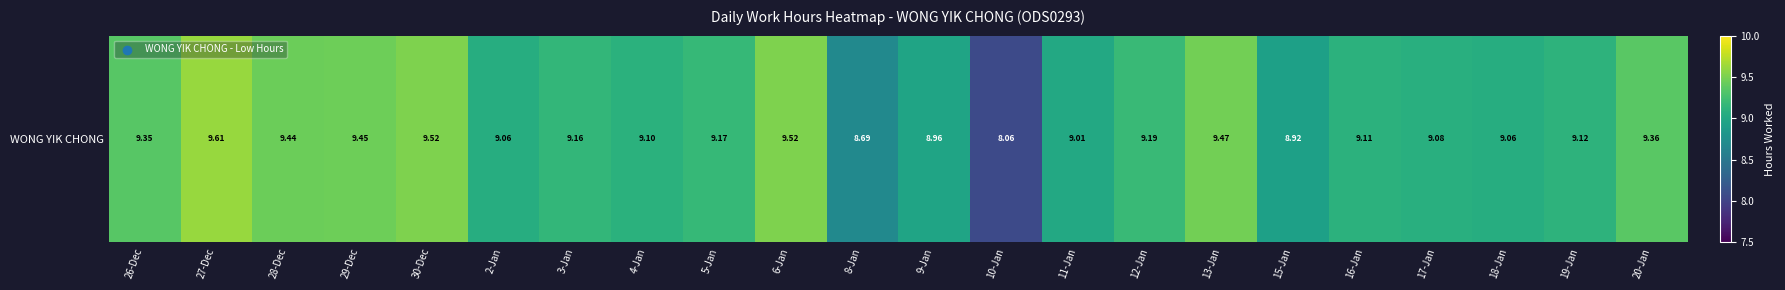

What is the greatest value displayed?

9.6